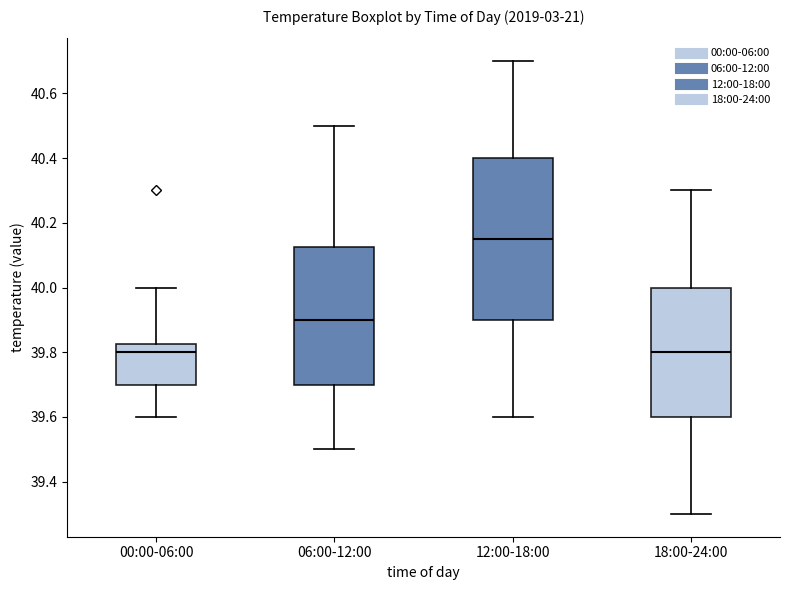

Reading left to right, transcribe this box plot: for each box, give where its median line is, the range the box spans, and where its two whiskers end, as read against the y-axis. The values are not printed on the chart, so give them approximately, as read against the axis.

00:00-06:00: median 39.80, box 39.70 to 39.82, whiskers 39.60 to 40.00
06:00-12:00: median 39.90, box 39.70 to 40.12, whiskers 39.50 to 40.50
12:00-18:00: median 40.16, box 39.90 to 40.40, whiskers 39.60 to 40.70
18:00-24:00: median 39.80, box 39.60 to 40.00, whiskers 39.30 to 40.30